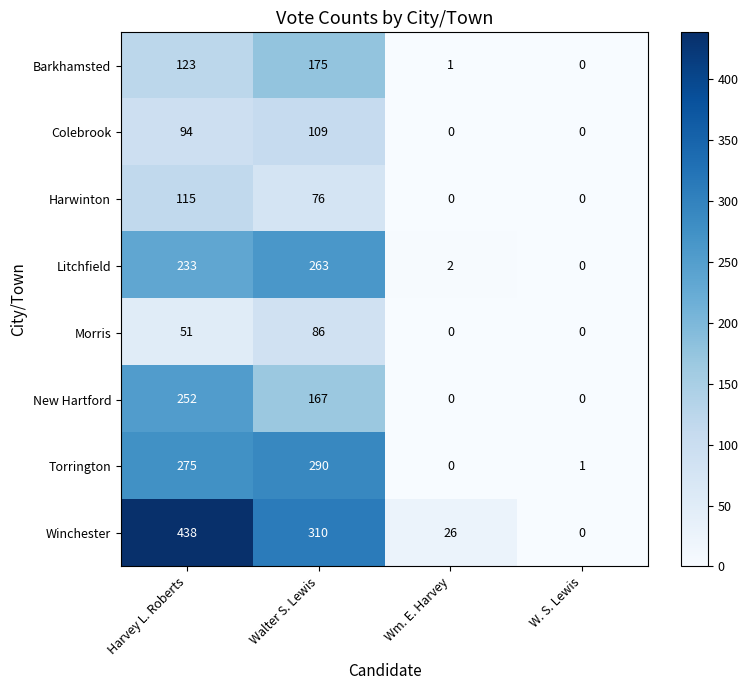

The Barkhamsted series shows 2 at Wm. E. Harvey. True or false?

False